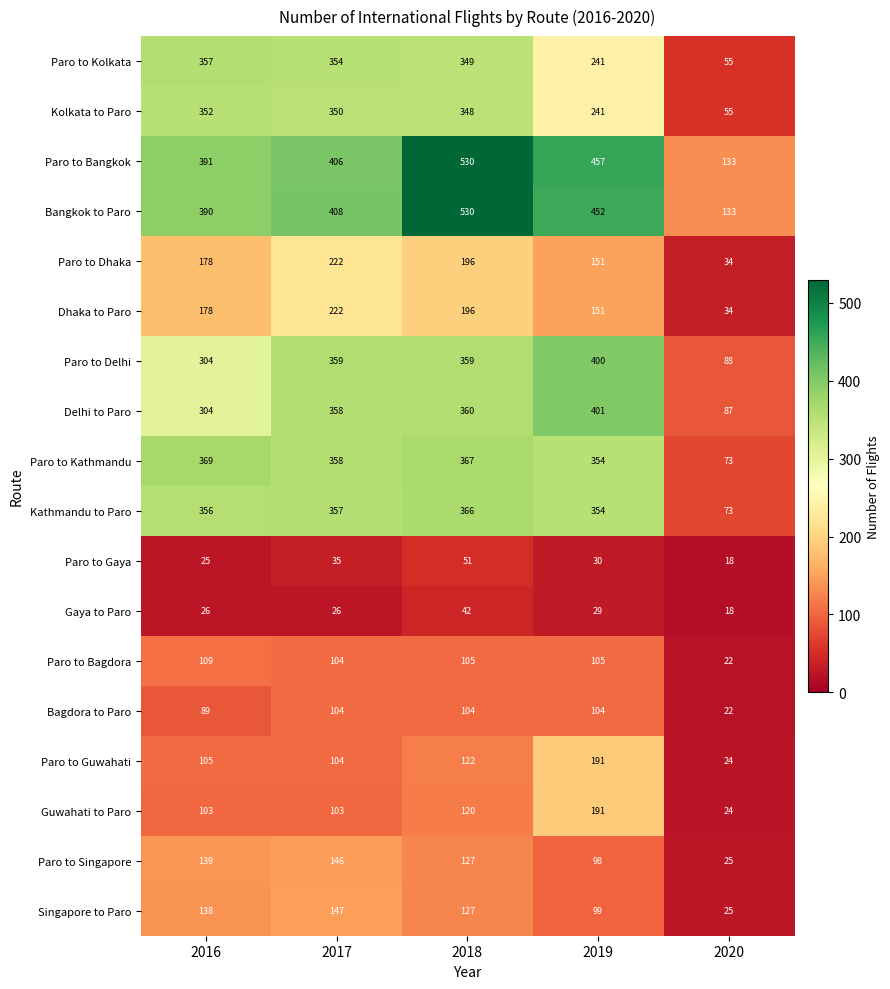

What is the sum of all Paro to Guwahati values?

546